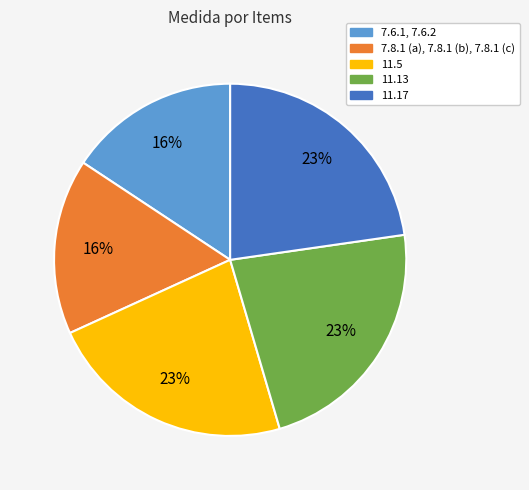

To the nearest percent, what is the difference between the largest and smallest slice percentages?

7%